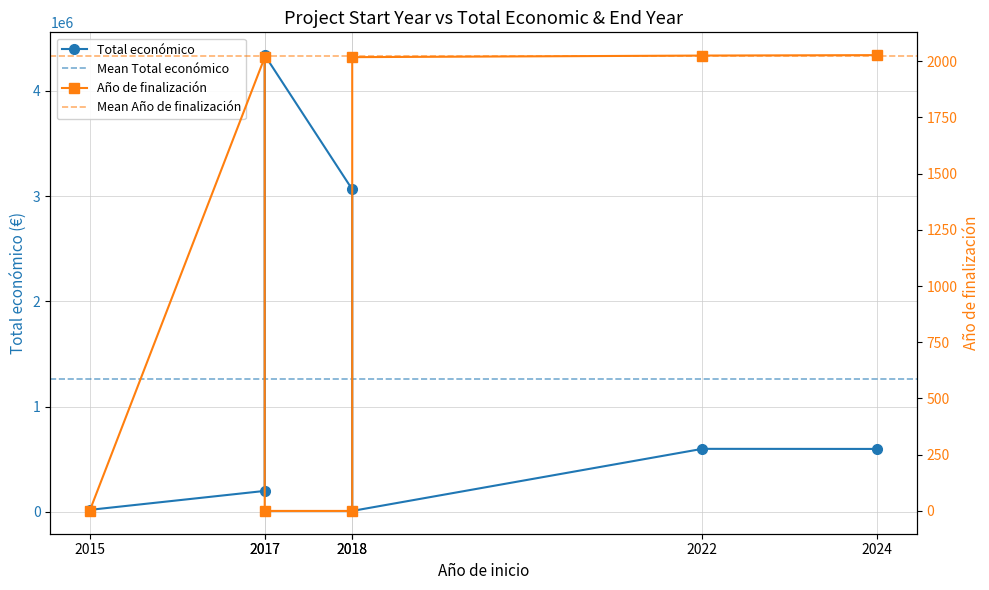

Is the value of Año de finalización at 2024 greater than the value of Total económico at 2018?

No